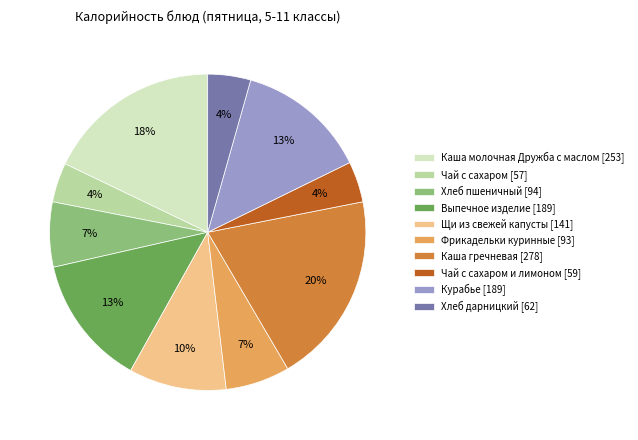

How many slices are in this pie chart?

10